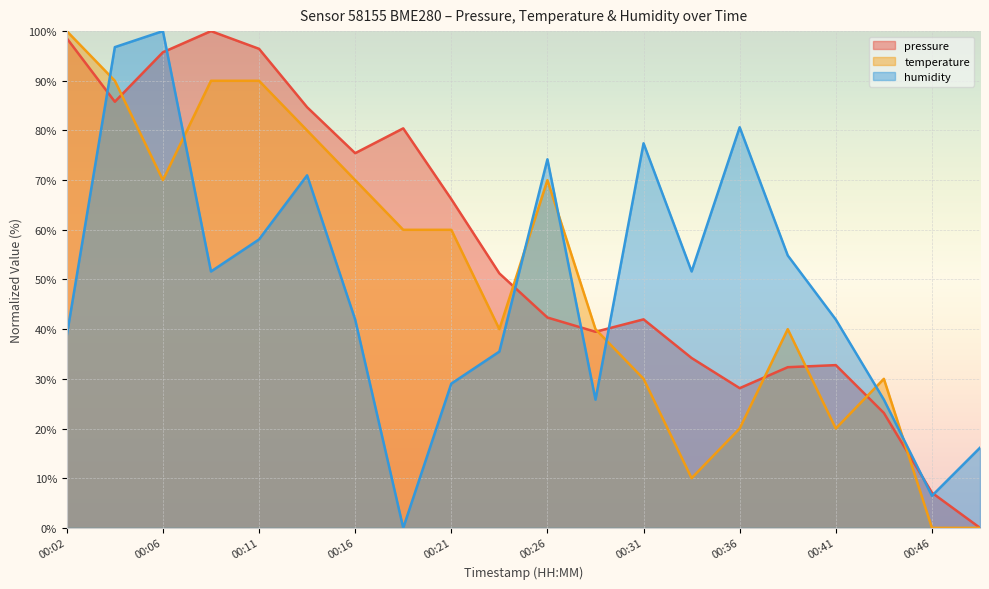

What is the value of the humidity point at the 4th from the left?

51.6